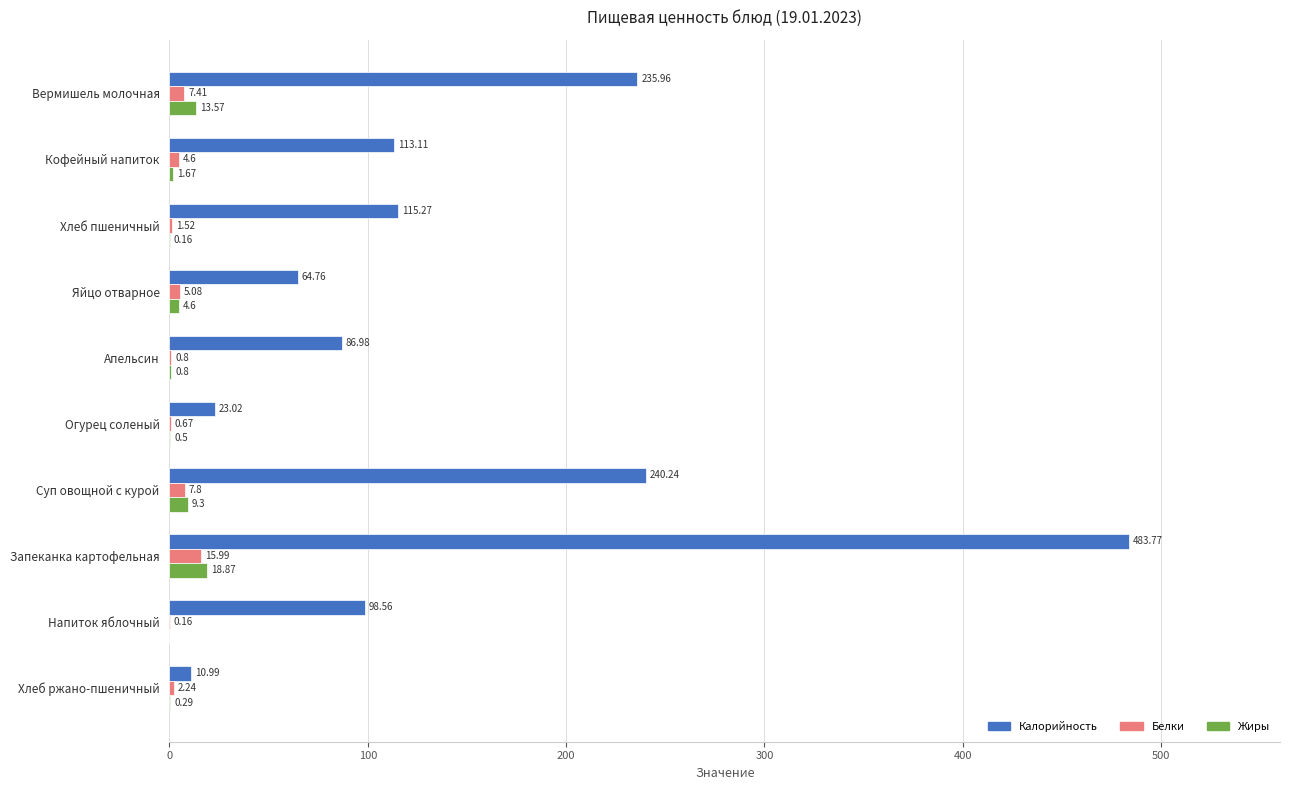

What is the total value across all series at Кофейный напиток?

119.4